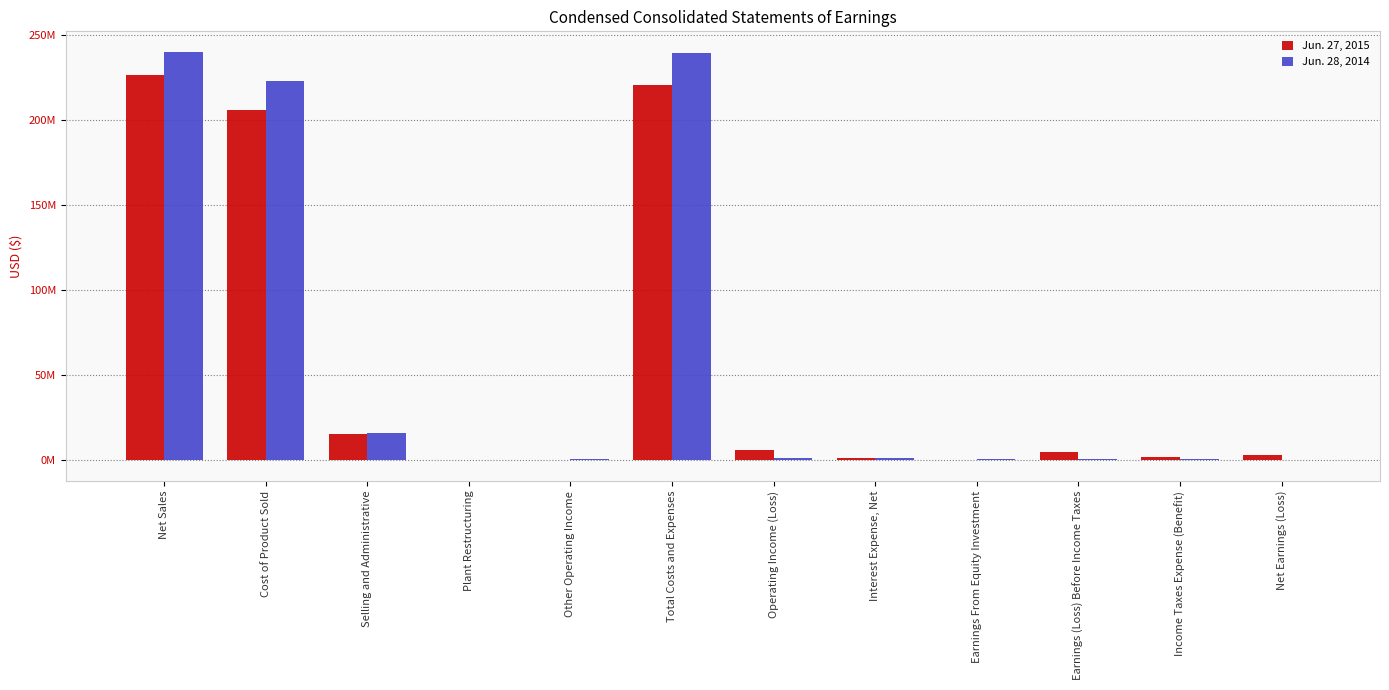

What are all the series names shown in the legend?

Jun. 27, 2015, Jun. 28, 2014